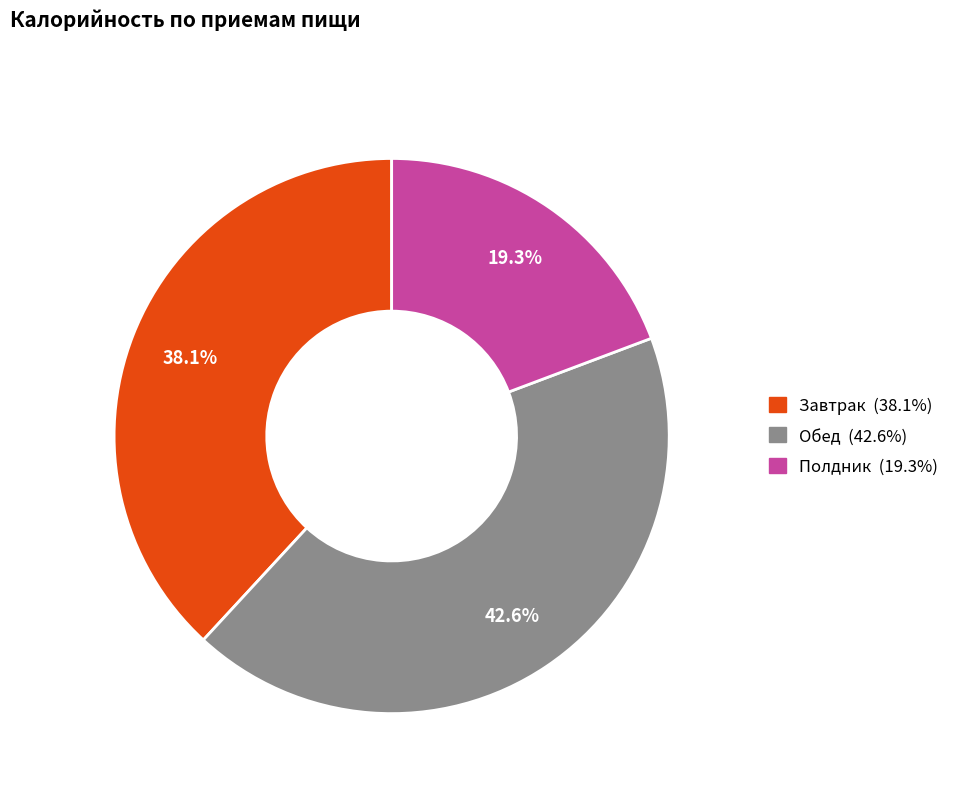

To the nearest percent, what percentage of the pie is Обед?

43%